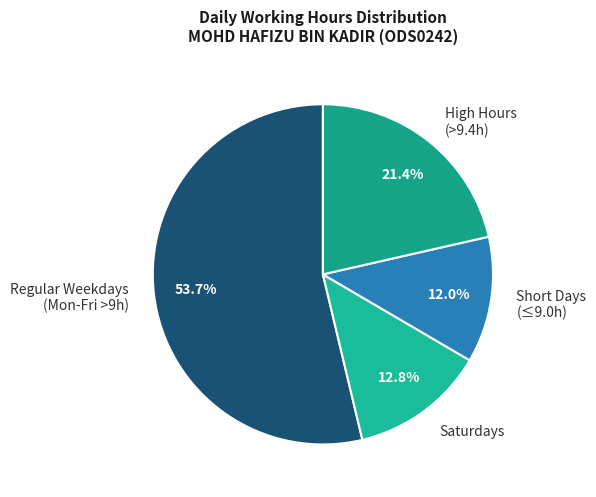

What portion of the pie excludes Saturdays?

87.2%